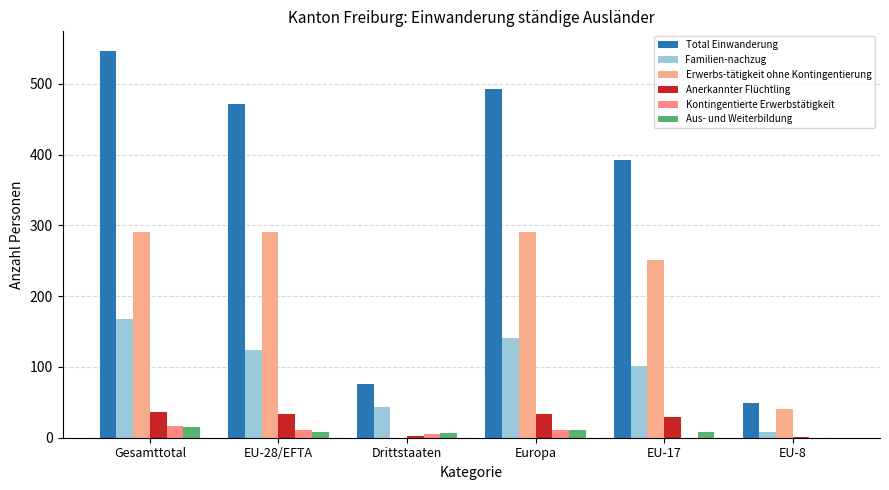

What is the average value of the Erwerbs-tätigkeit ohne Kontingentierung series?

194